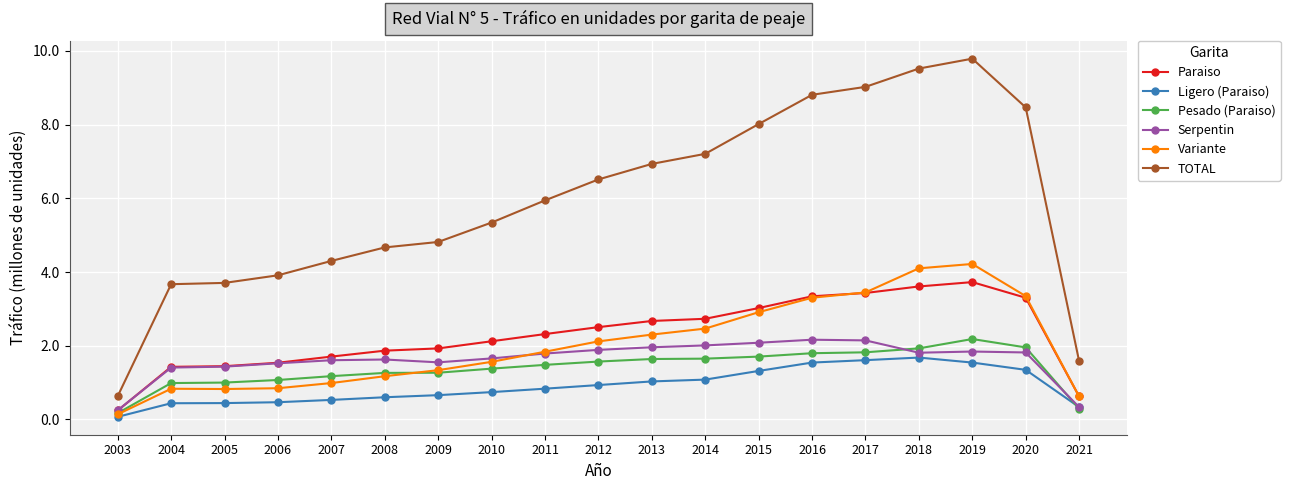

How many intersections are there between Pesado (Paraiso) and Ligero (Paraiso)?

1